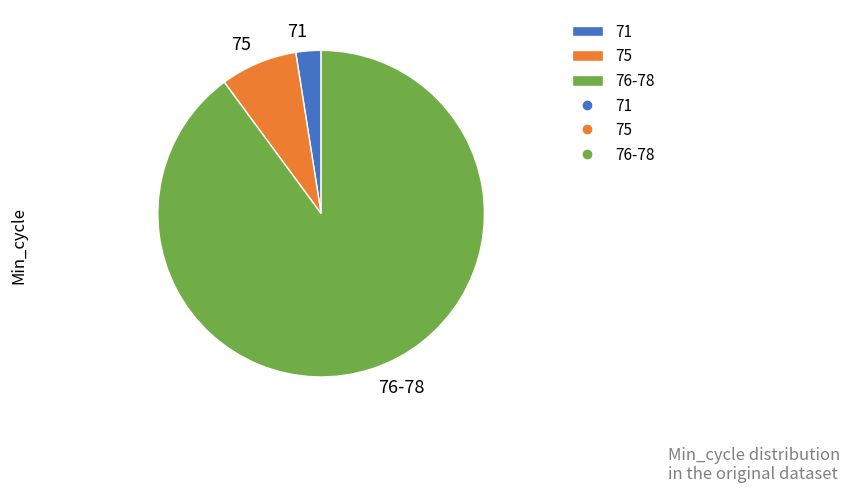

What is the largest slice in the pie chart?

76-78